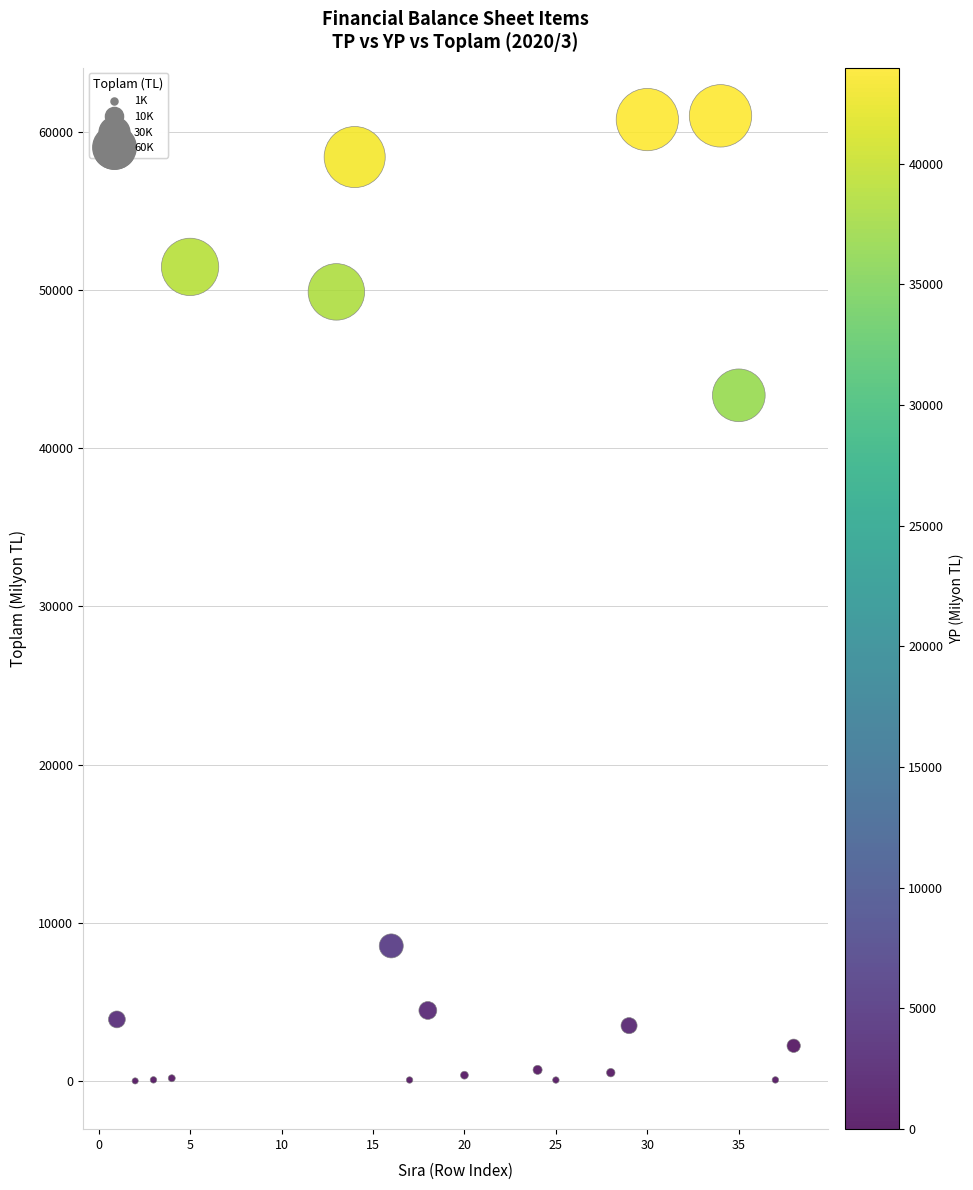

What is the range of Y values (max minus min)?

61018